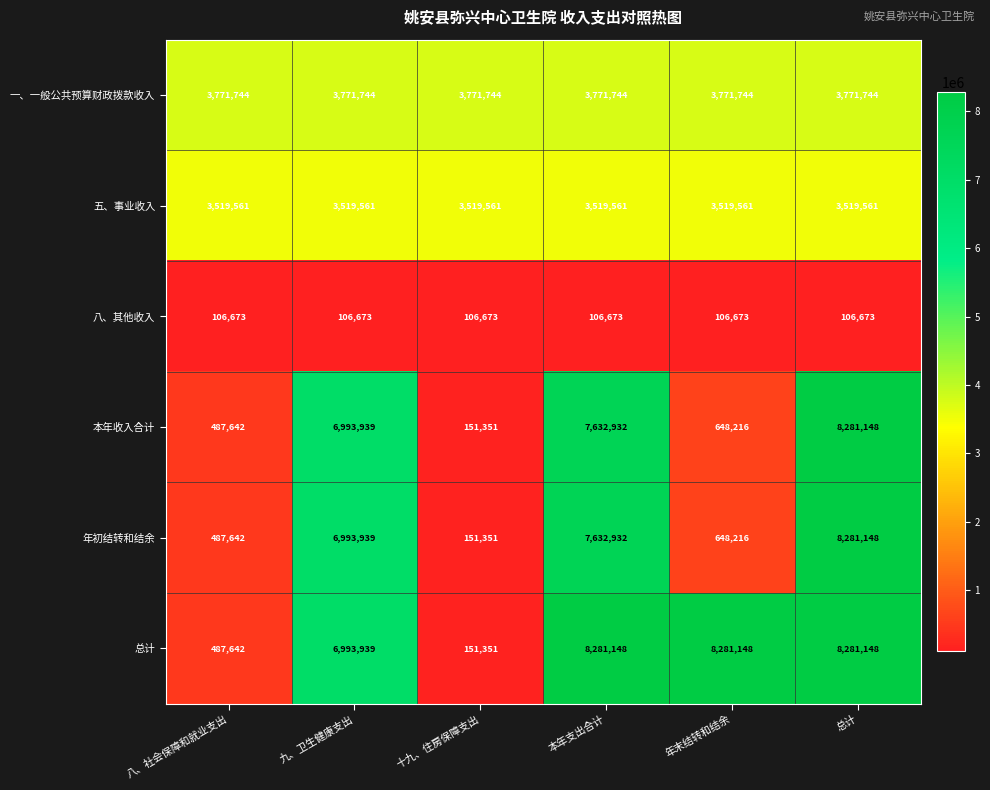

What is the approximate value of 年初结转和结余 at 十九、住房保障支出?

151351